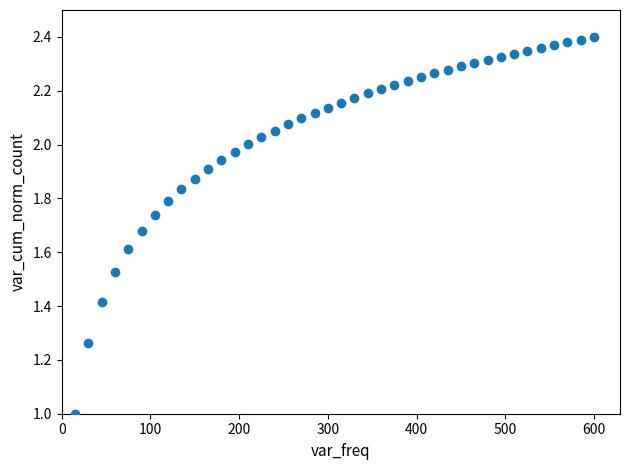

What is the range of X values (max minus min)?

585.0